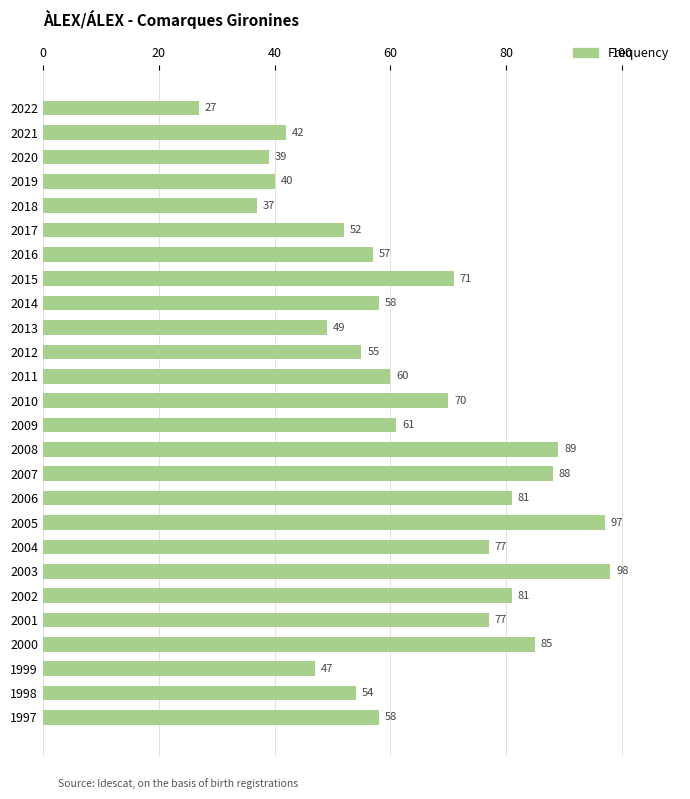

Are the bars grouped side by side (vs. stacked)?

No